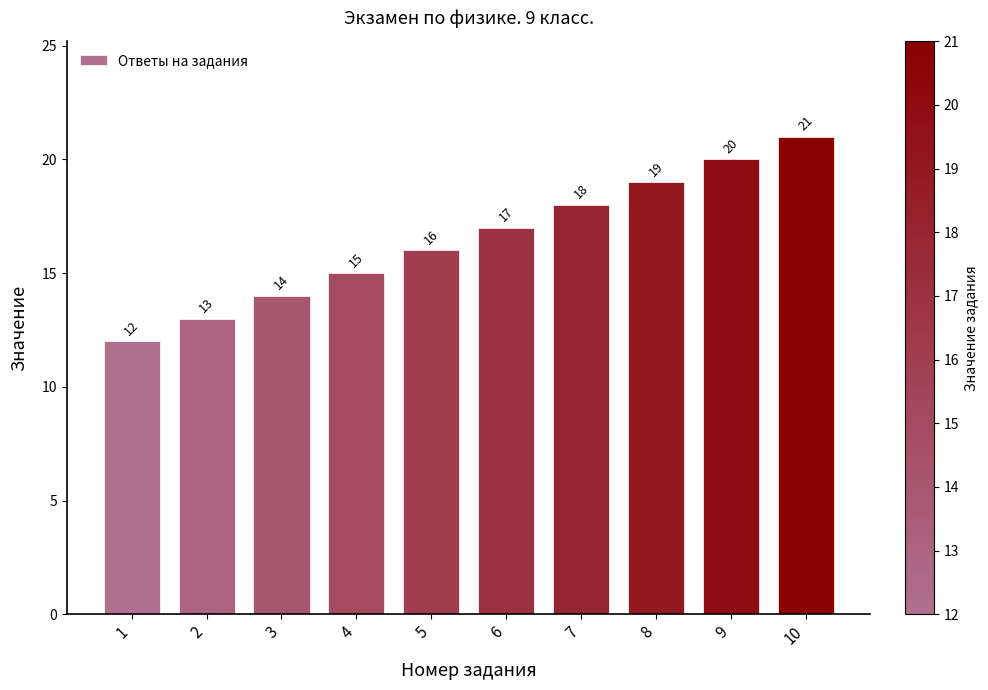

What is the approximate value at 7?

18